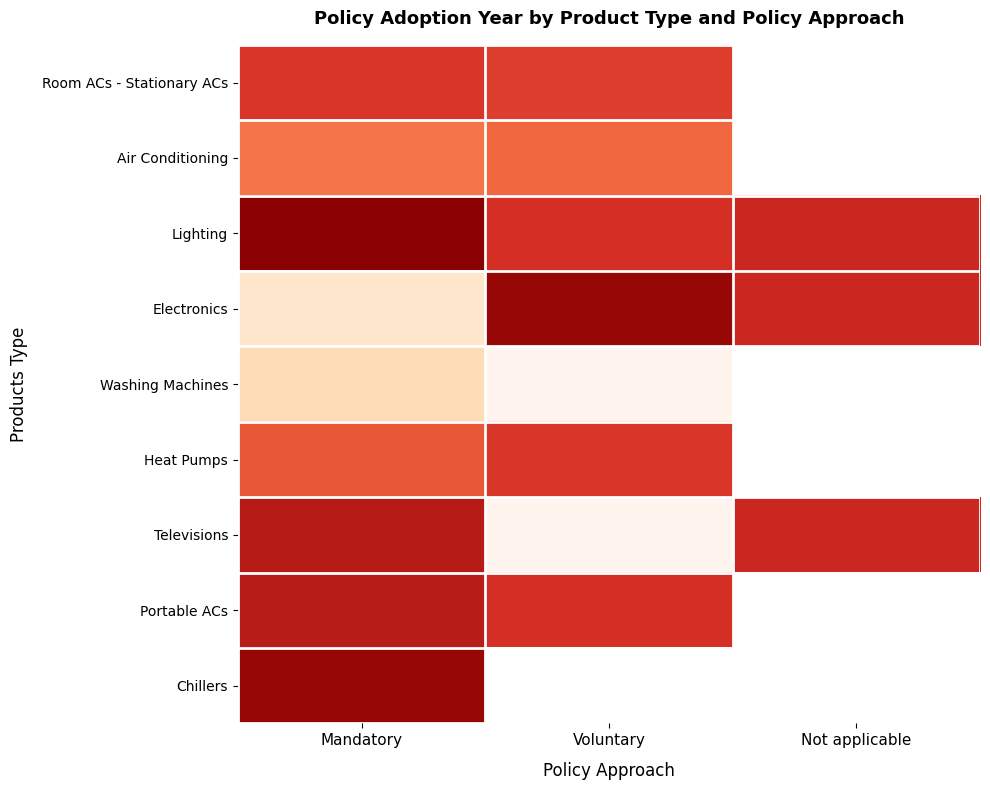

What is the difference between the maximum and minimum values in the Televisions series?

33.0